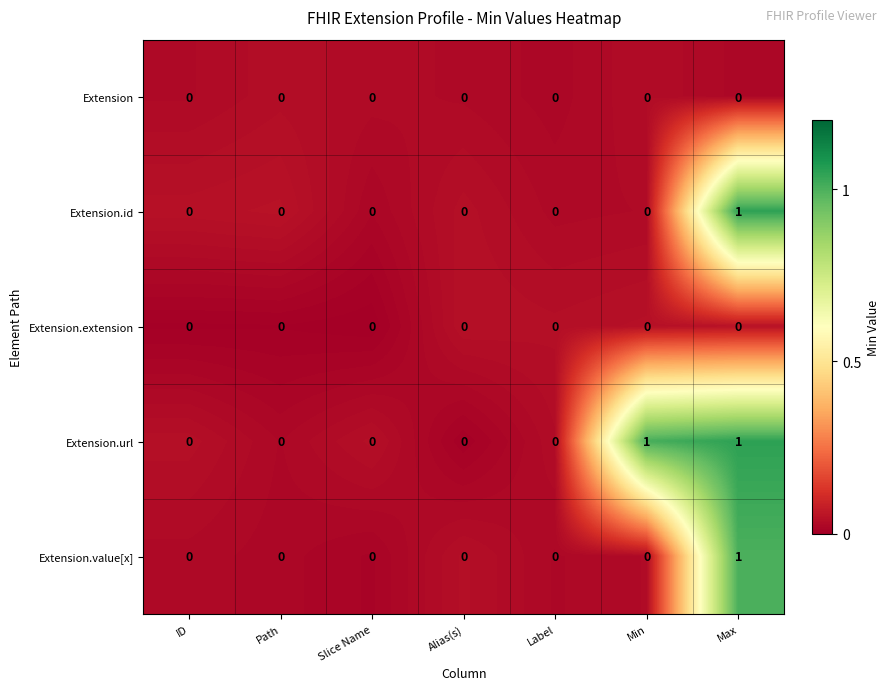

At which category is the sum across all series the highest?

Max